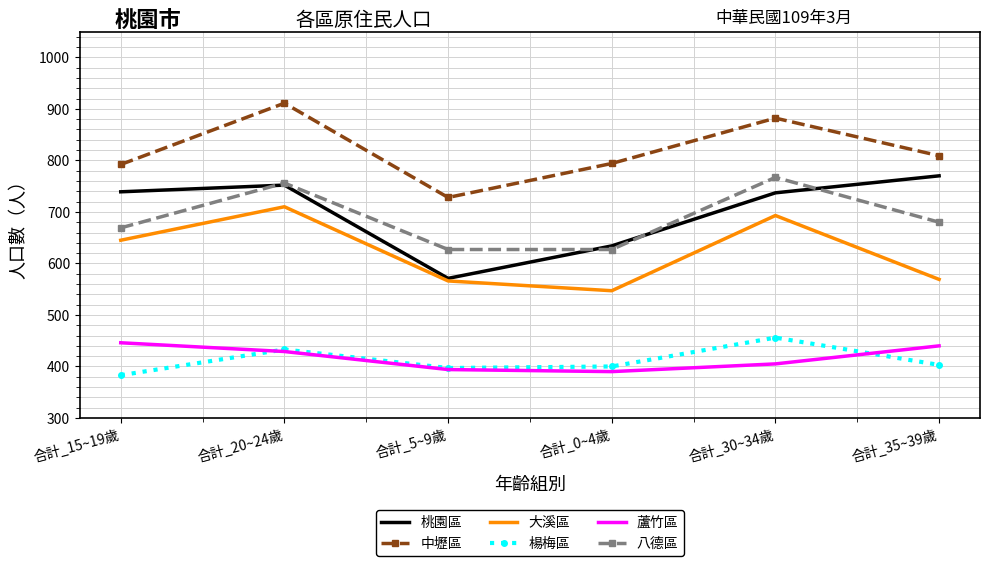

True or false: 蘆竹區 and 大溪區 cross at least once.

False